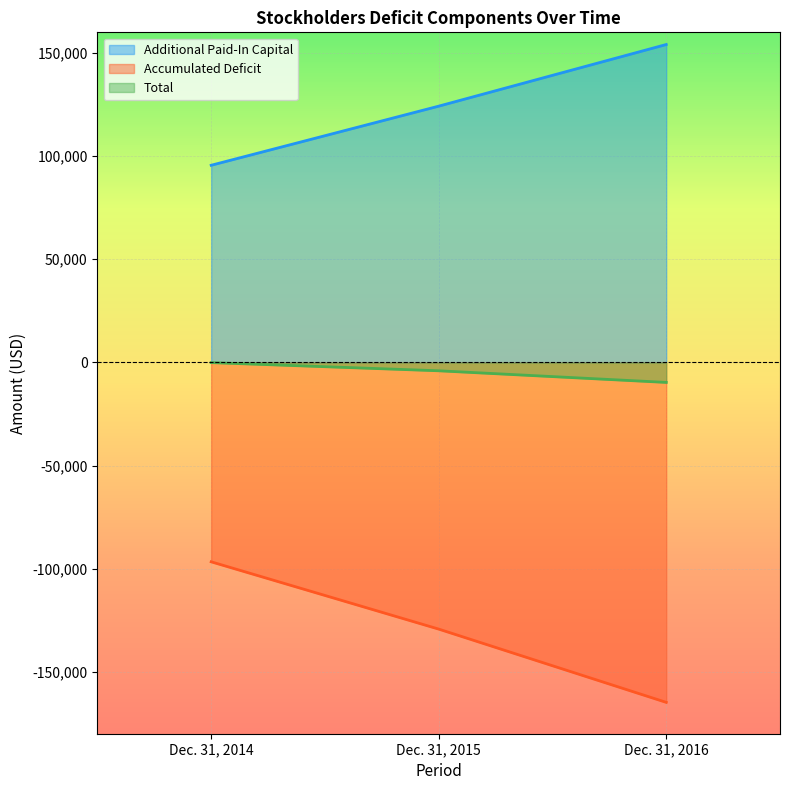

What are all the series names shown in the legend?

Additional Paid-In Capital, Accumulated Deficit, Total